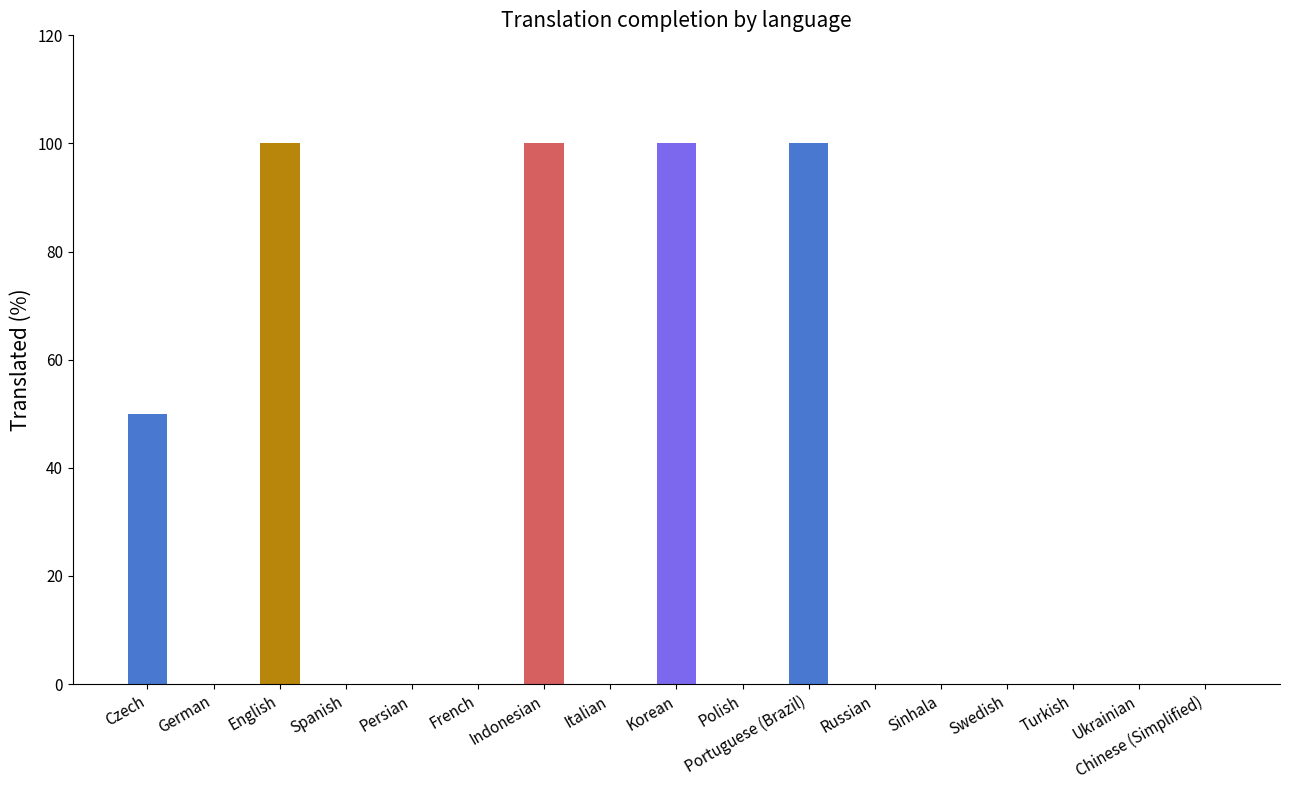

What is the sum of all values?

450